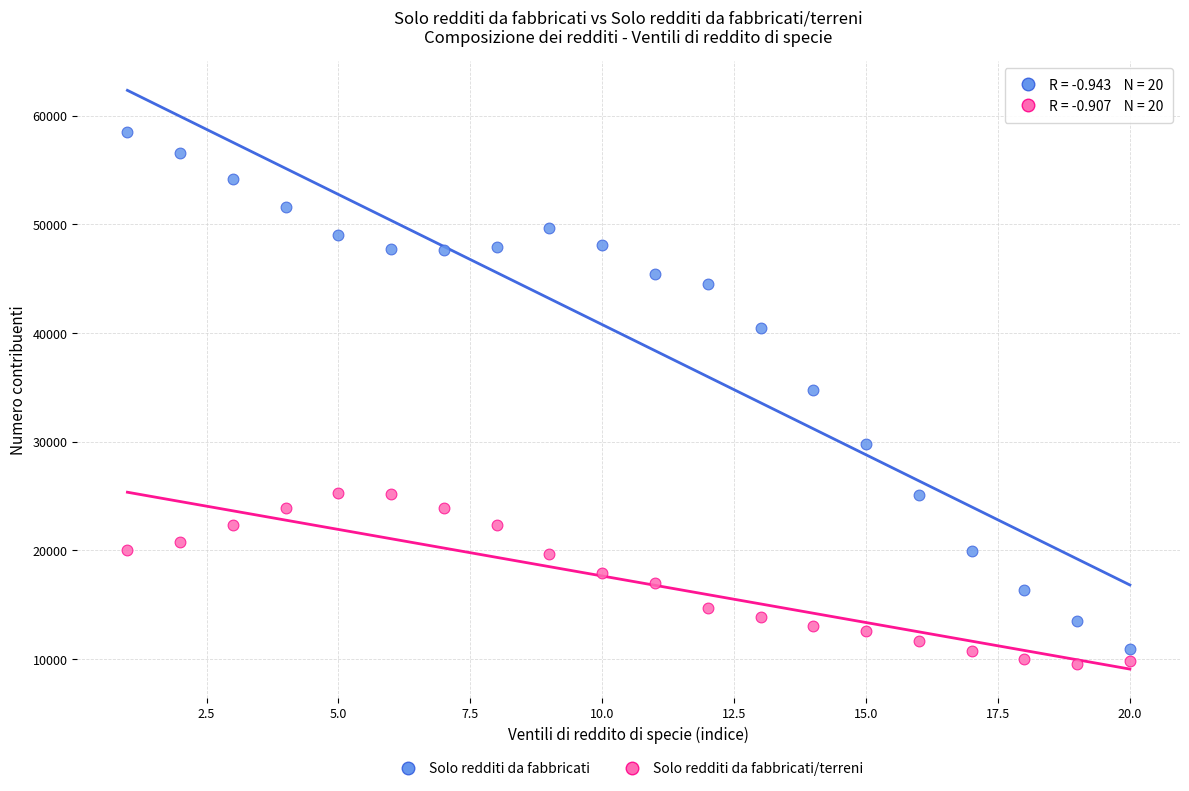

Across all data points, what is the range of X values (max minus min)?

19